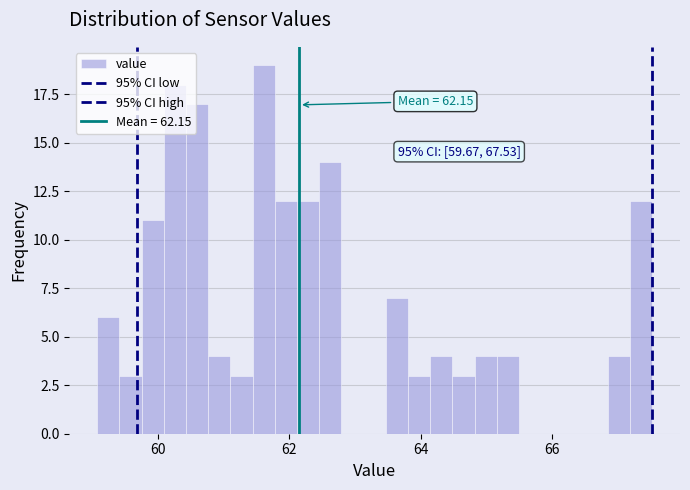

Read against the x-axis, roughly where is the centre of the tallest bar?

61.6